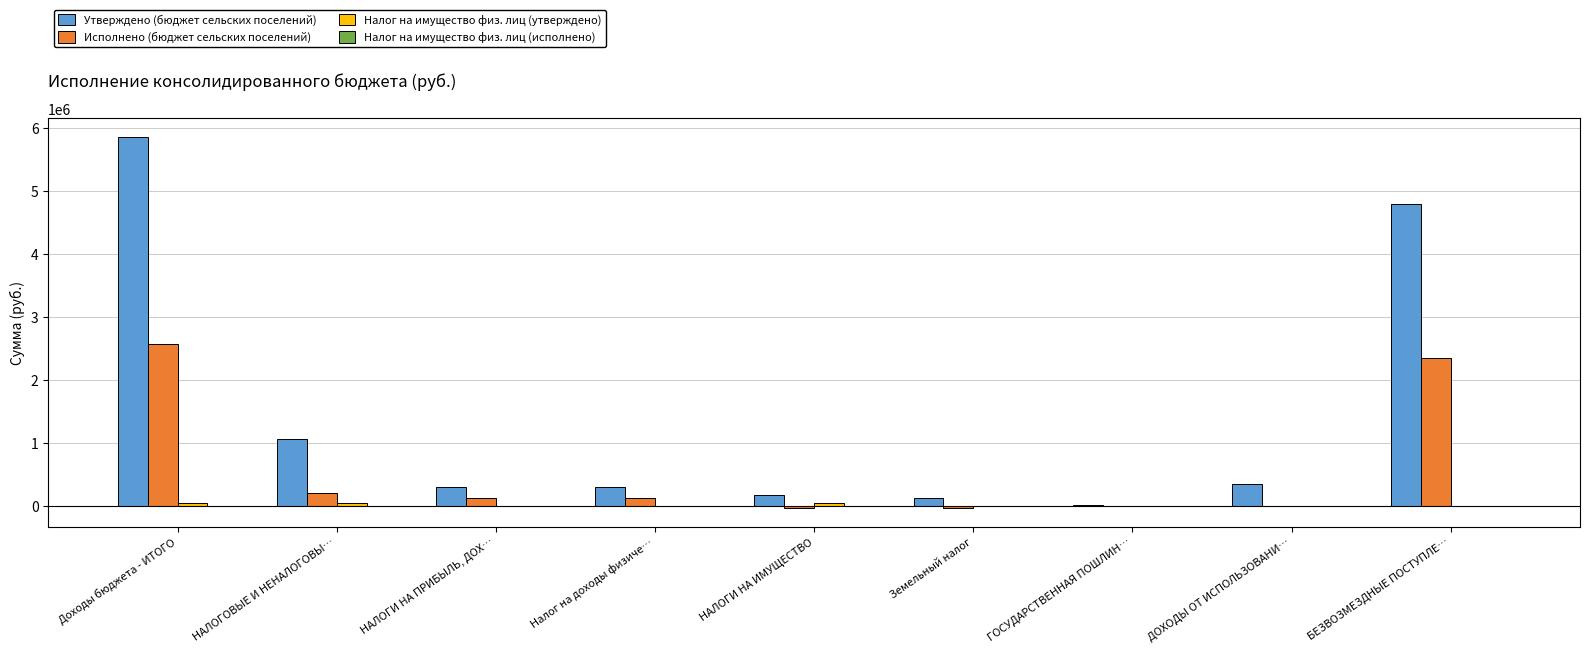

How many groups of bars are there?

9